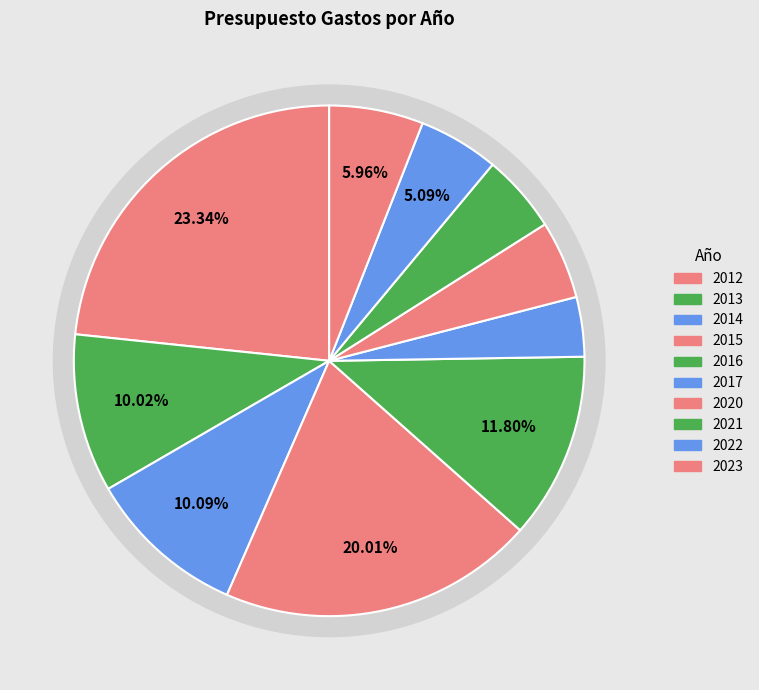

Which has a higher value, 2012 or 2014?

2012